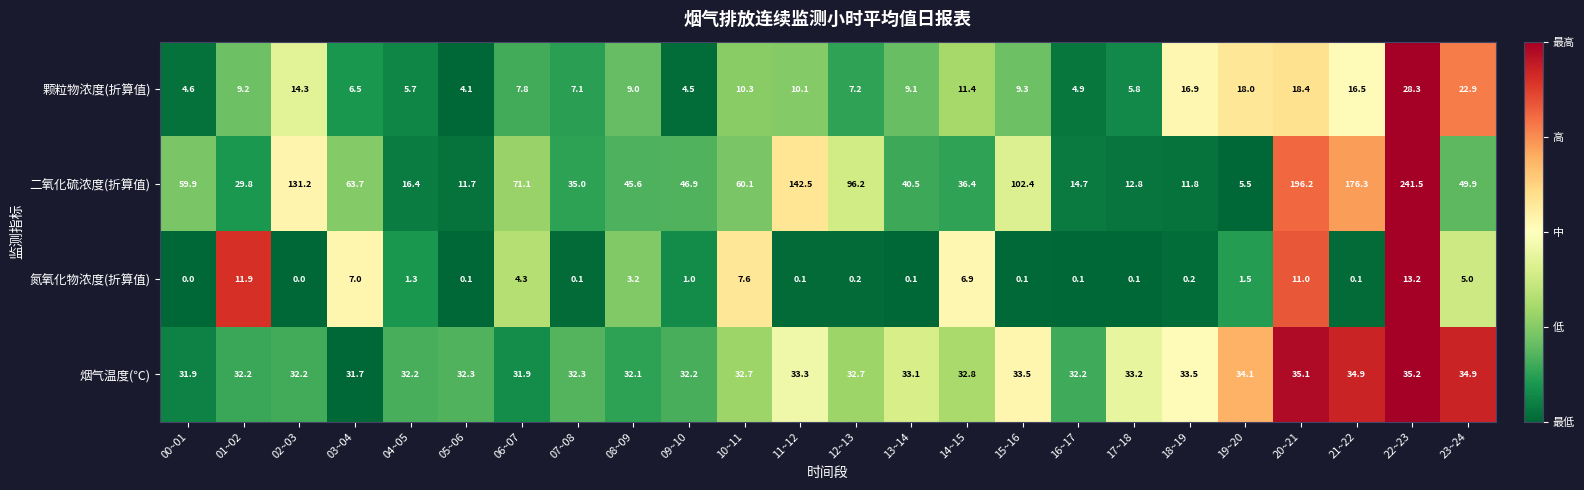

List the series in order of their peak value, highest first.

二氧化硫浓度(折算值), 烟气温度(℃), 颗粒物浓度(折算值), 氮氧化物浓度(折算值)